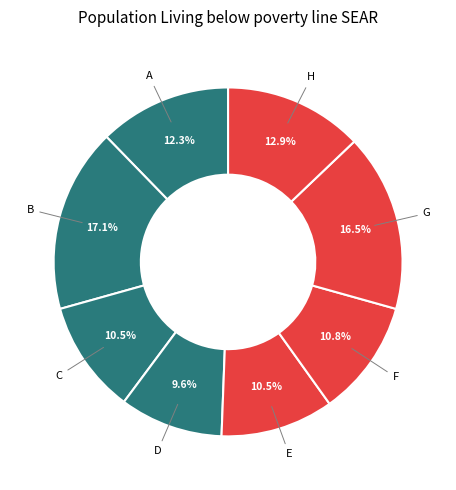

How many slices are in this pie chart?

8